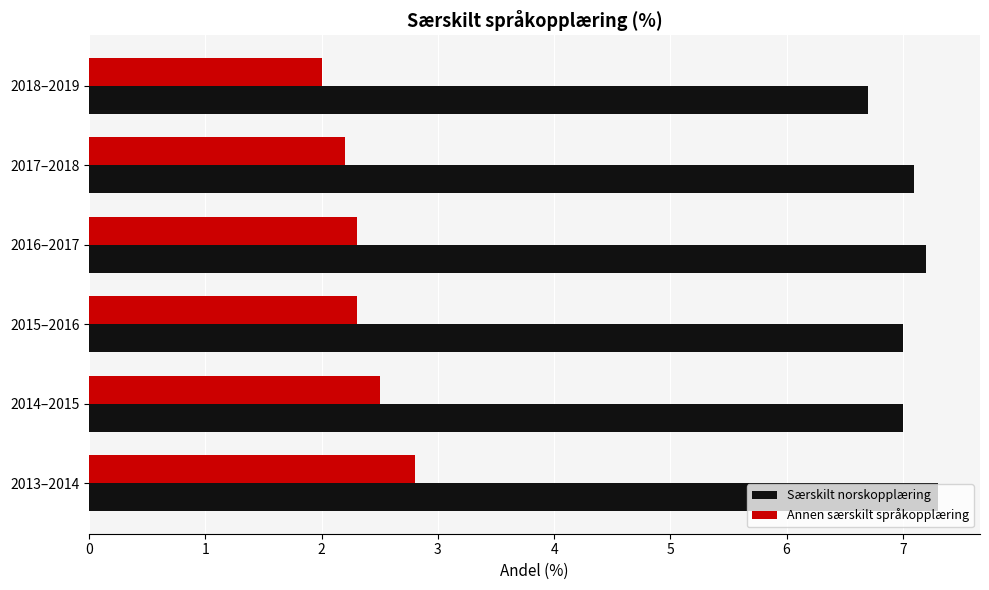

How many values in the Annen særskilt språkopplæring series exceed 2?

5